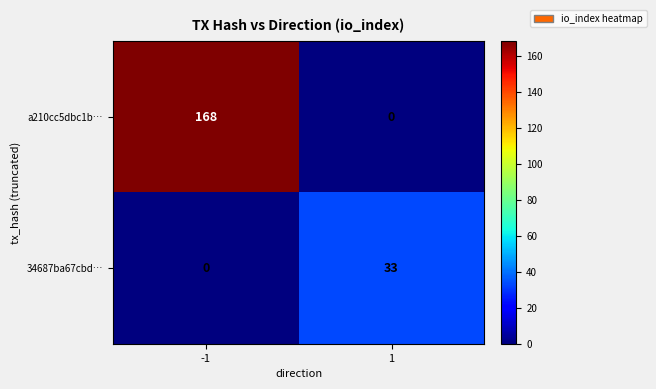

Count the number of categories in the chart.

2